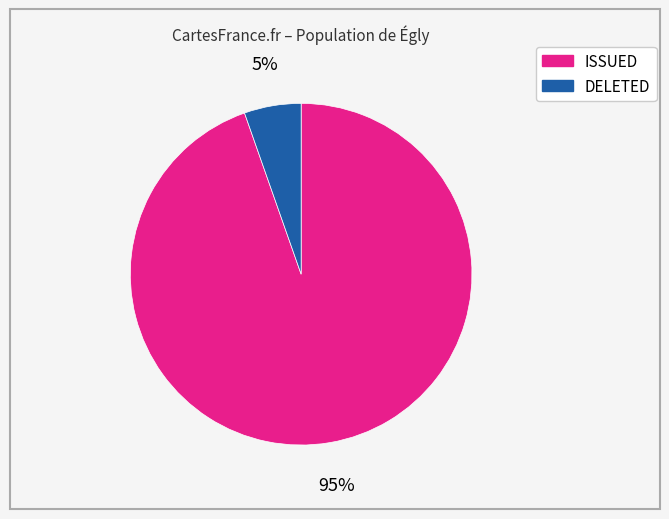

What percentage is the ISSUED slice, to the nearest percent?

95%